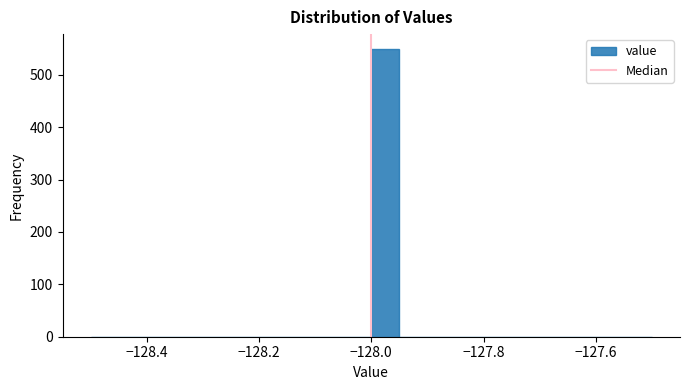

Read against the x-axis, roughly where is the centre of the tallest bar?

-127.98